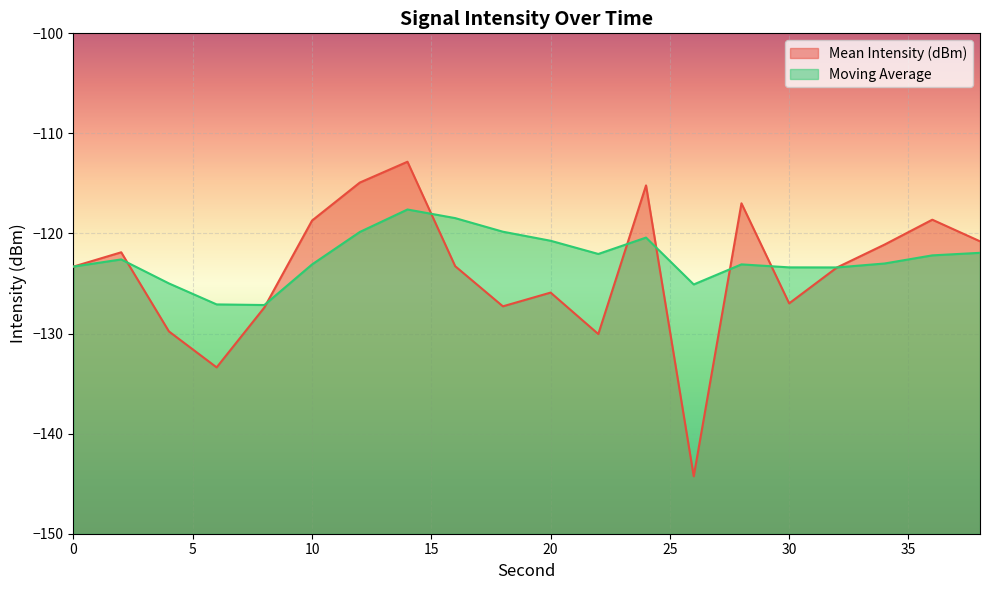

Which series changed the most between 12 and 28?

Moving Average